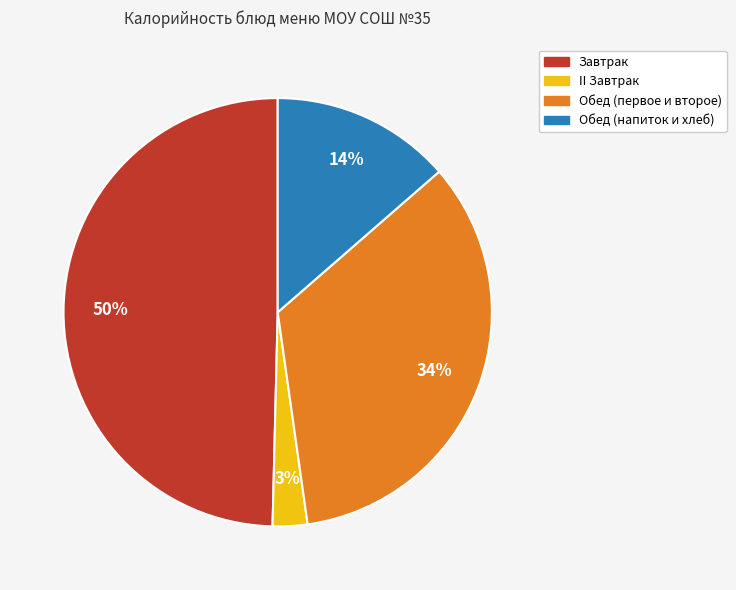

To the nearest percent, what is the average slice percentage?

25%